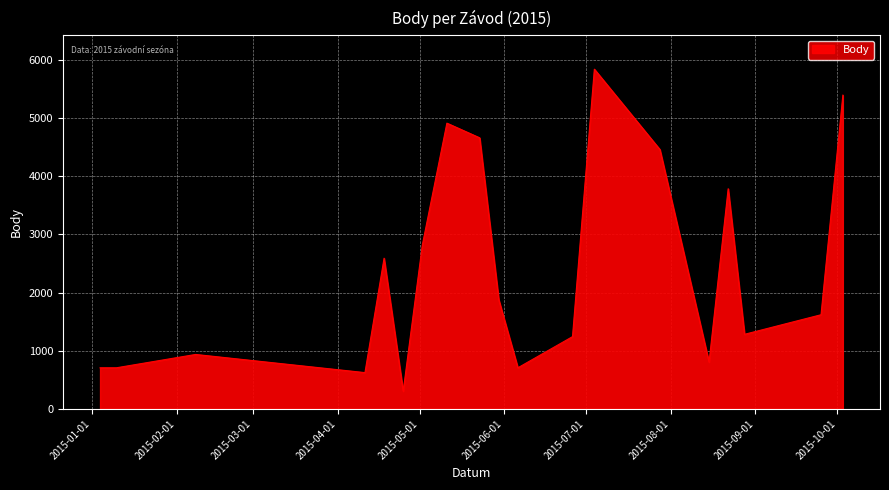

What is the smallest value displayed?

305